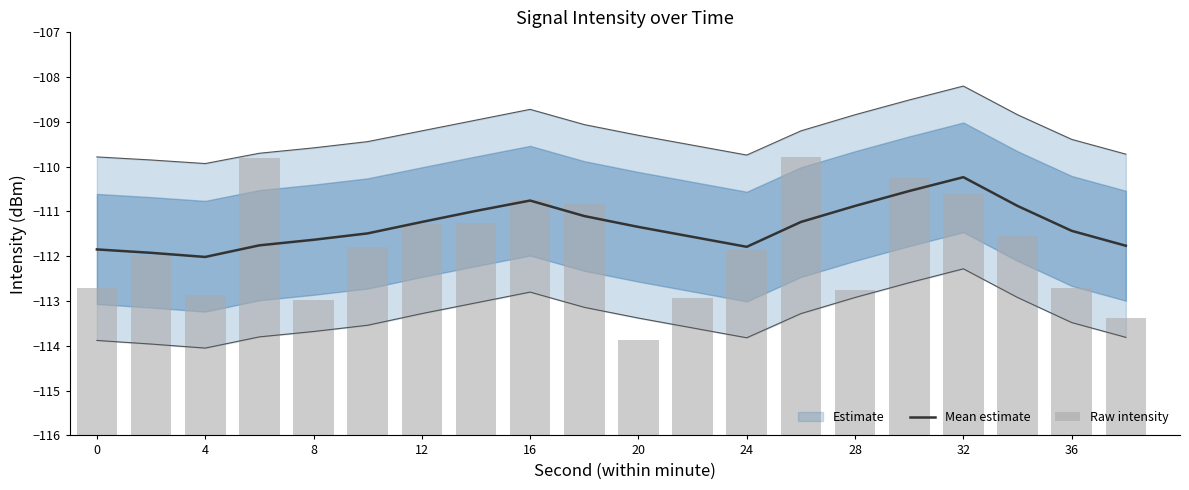

Which series has the widest spread of values?

Raw intensity